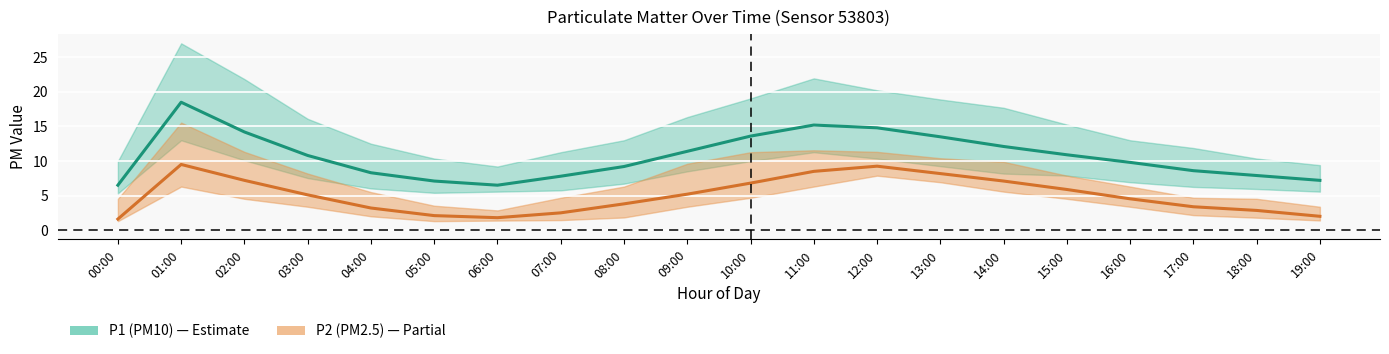

Which series has the largest range (max minus min)?

P1 (PM10)